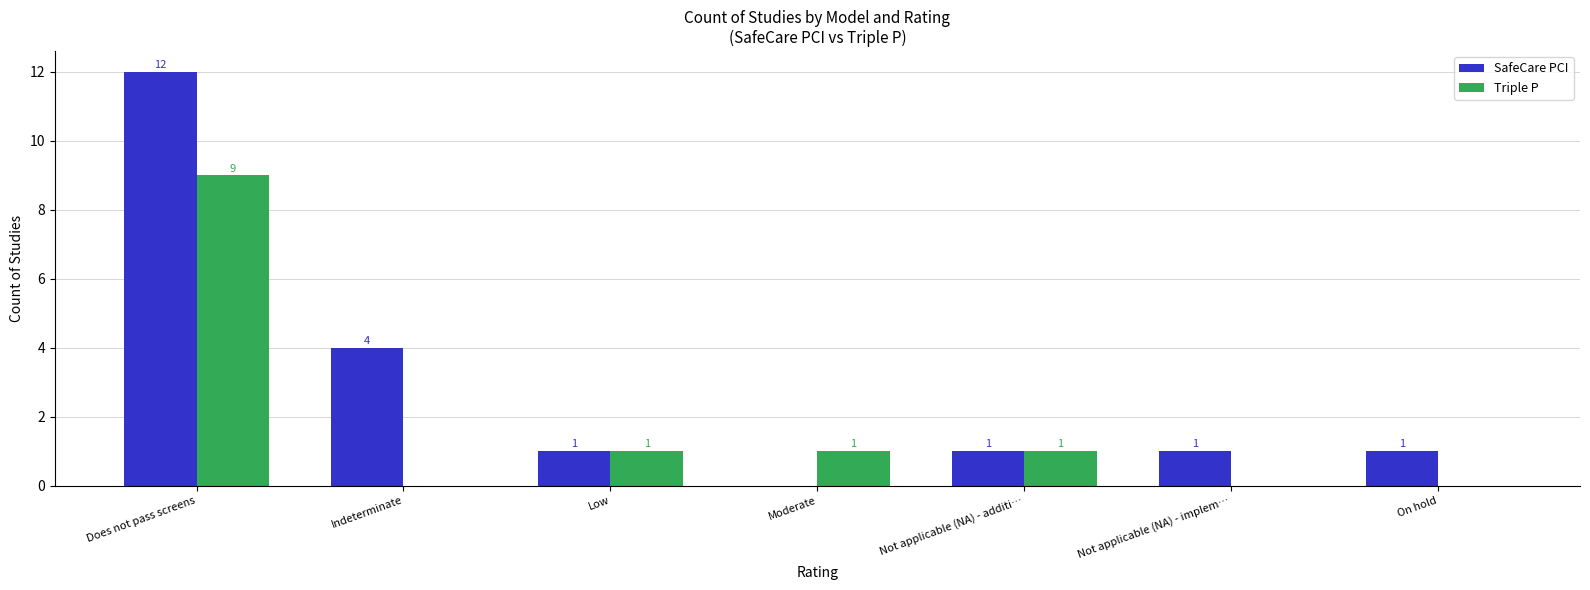

How many groups of bars are there?

7